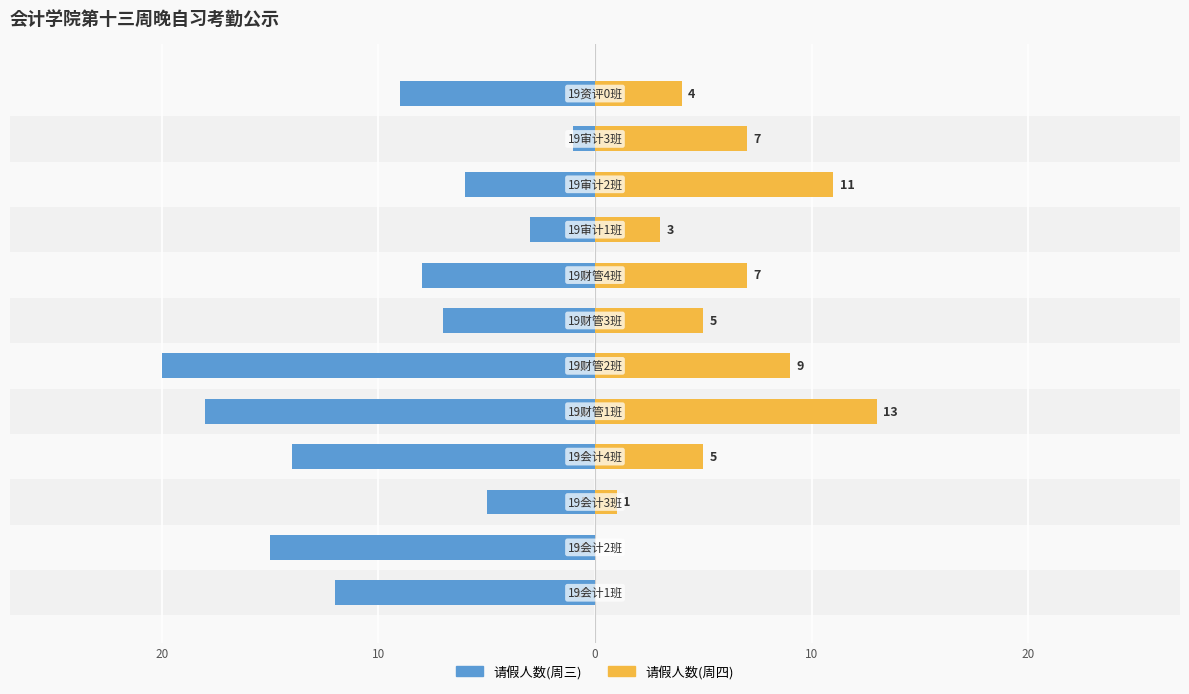

Which series has the largest range (max minus min)?

请假人数(周三)